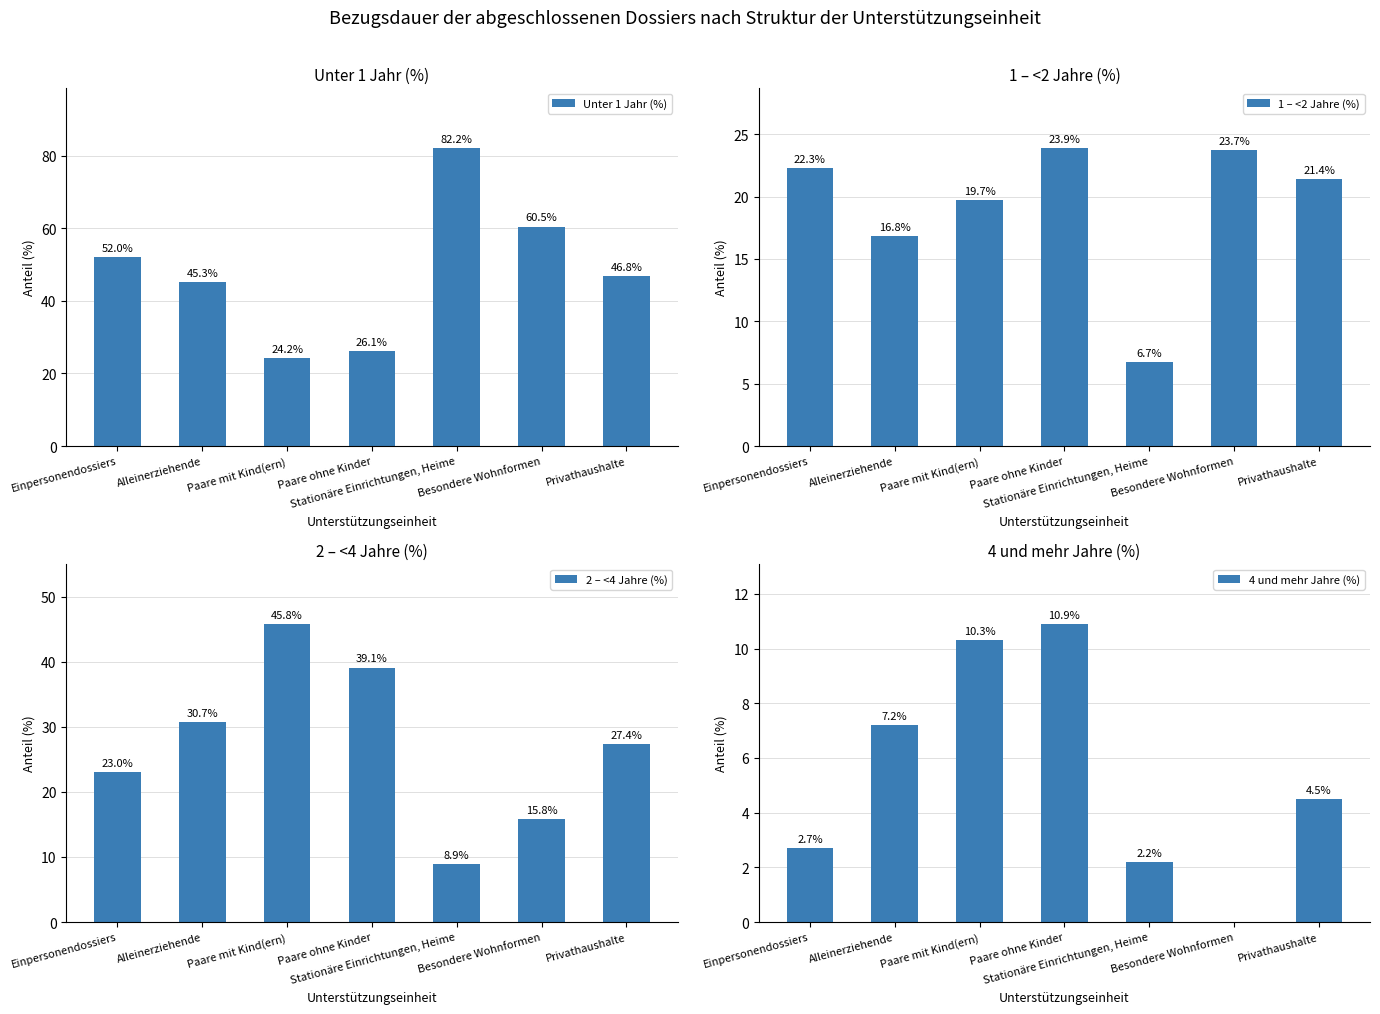

The 4 und mehr Jahre (%) series shows 2.7 at Einpersonendossiers. True or false?

True